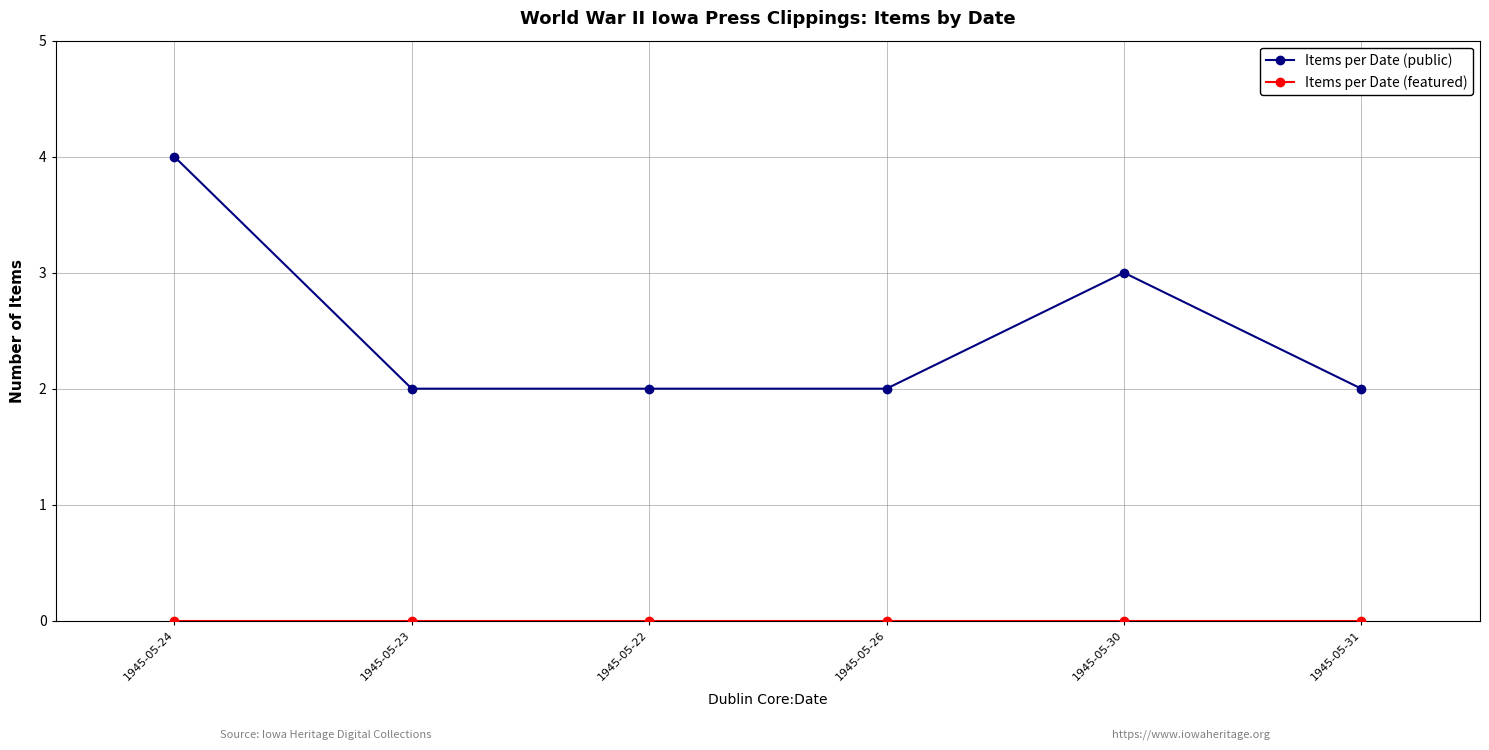

Count the number of data series in this chart.

2